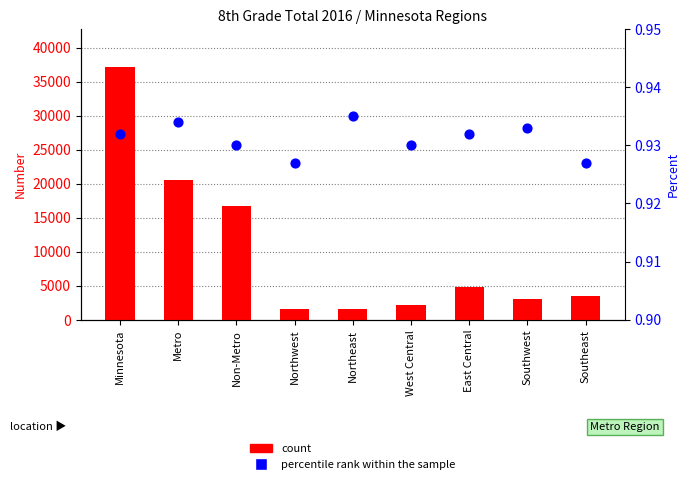

Which series contains the lowest Y value?

percentile rank within the sample